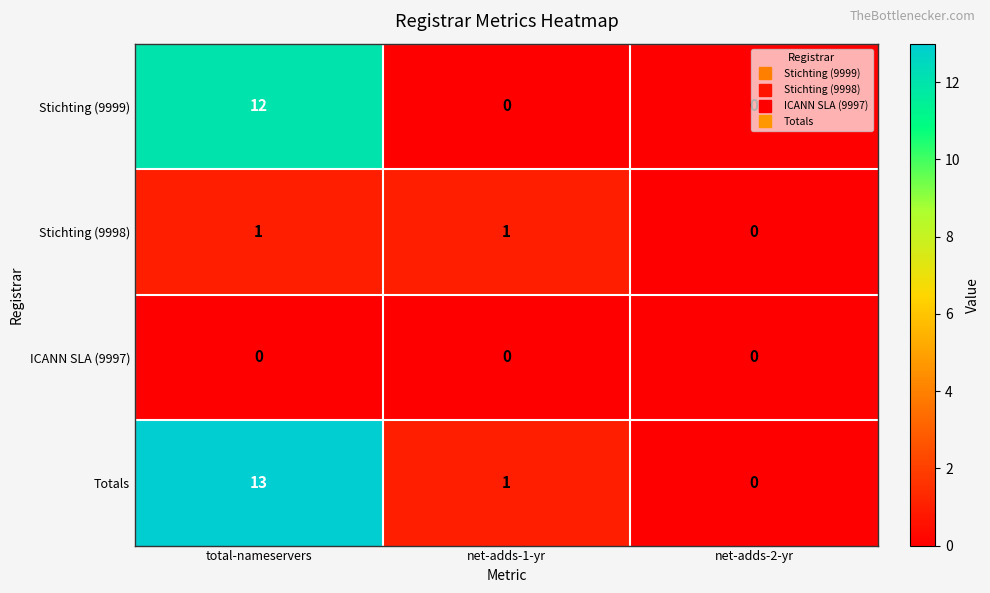

The Totals series shows 1 at net-adds-1-yr. True or false?

True